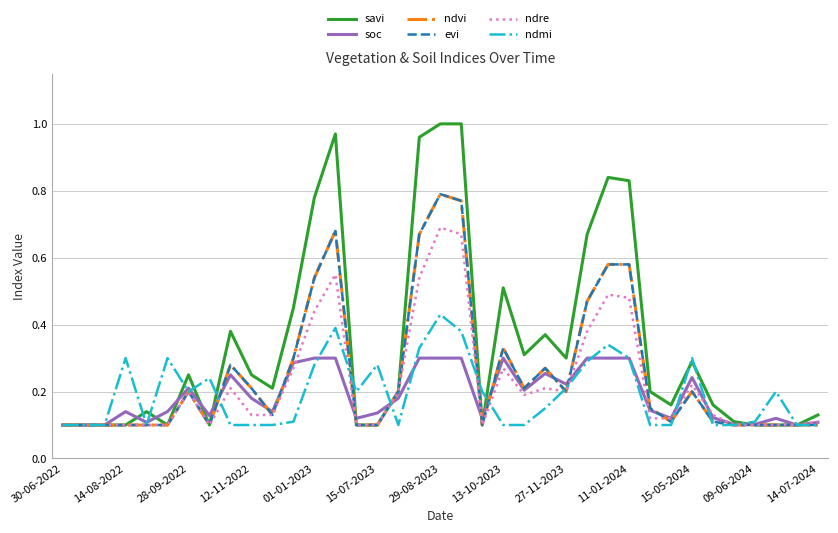

Does the chart display data point markers on the line(s)?

No